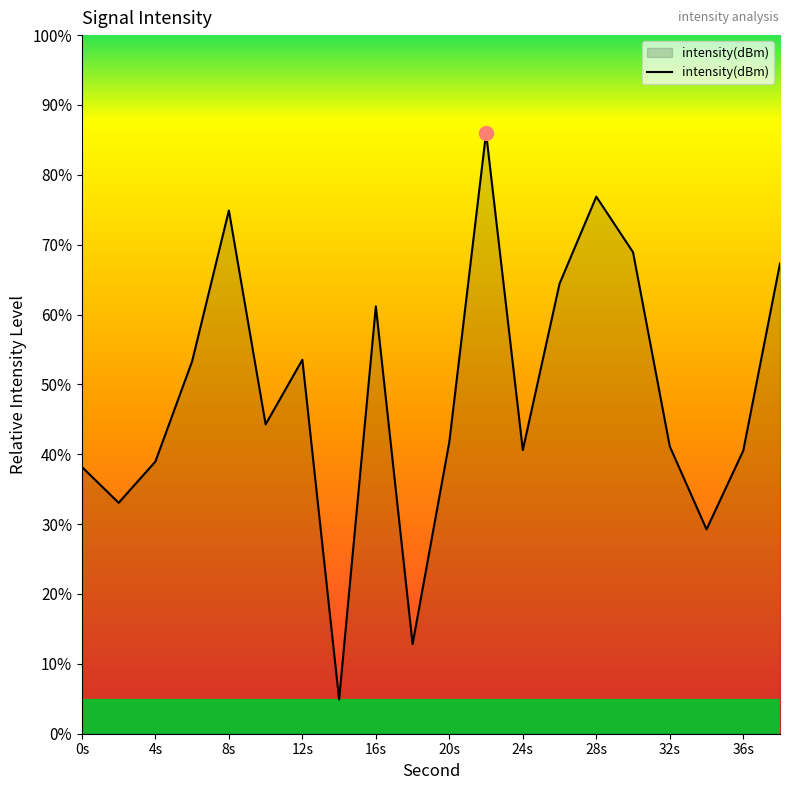

What is the difference between the maximum and minimum values?

81.1